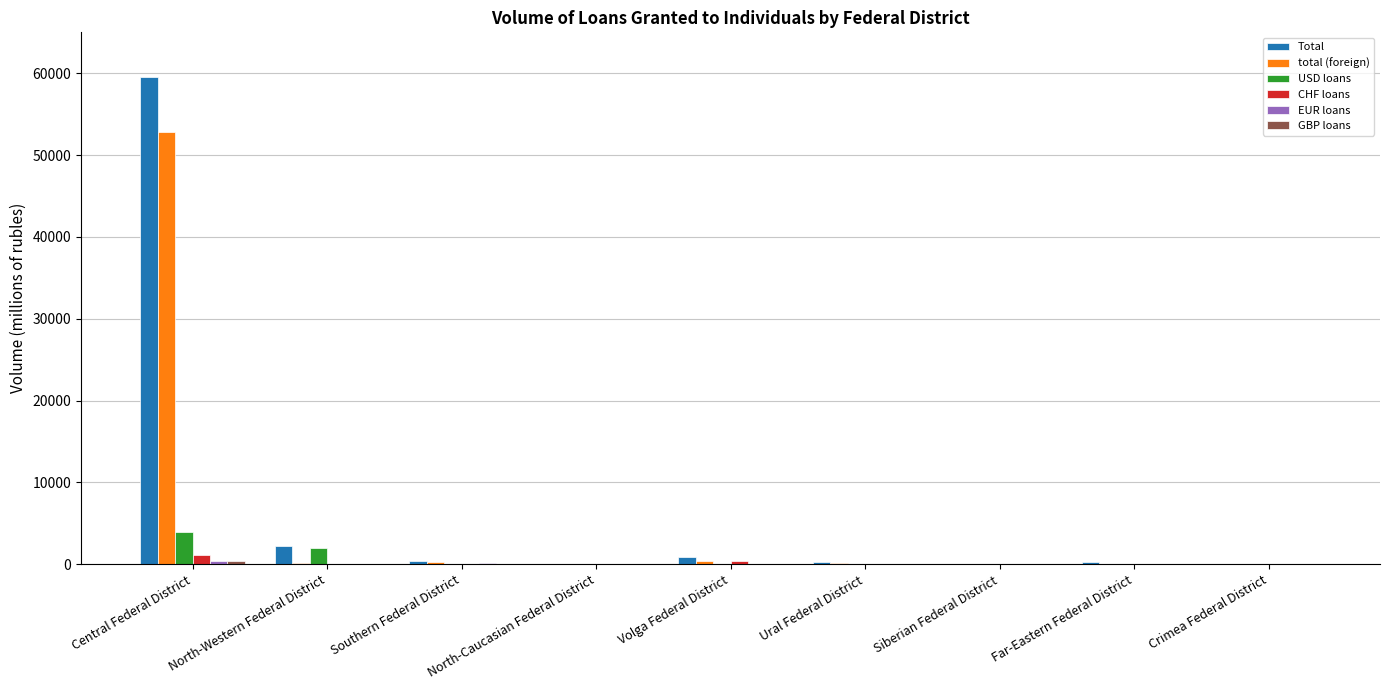

What is the sum of all total (foreign) values?

54009